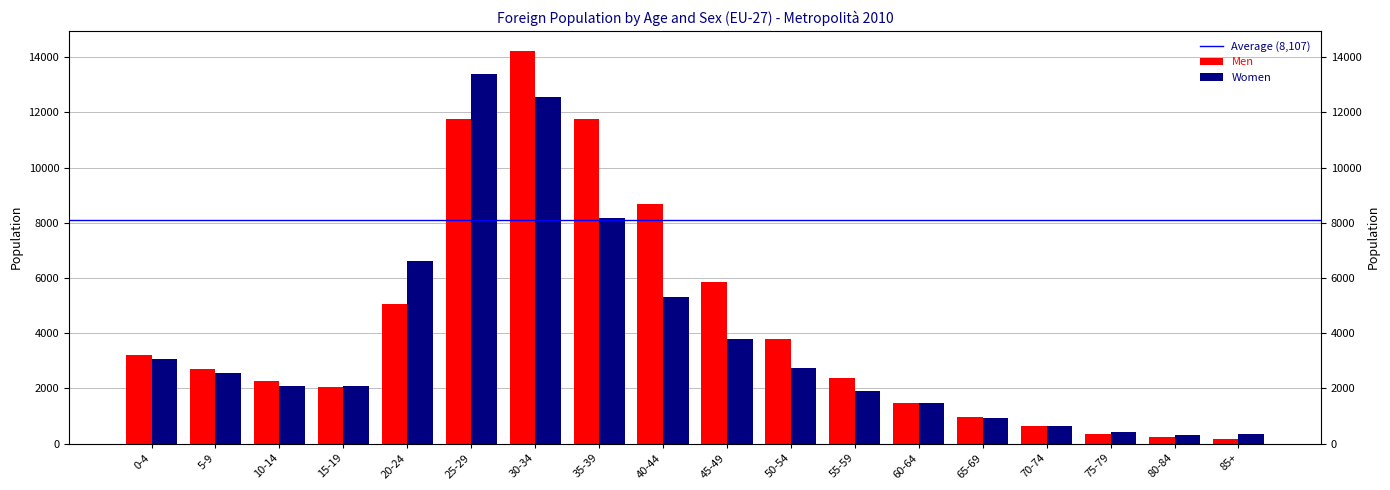

What is the minimum value for Men?

182